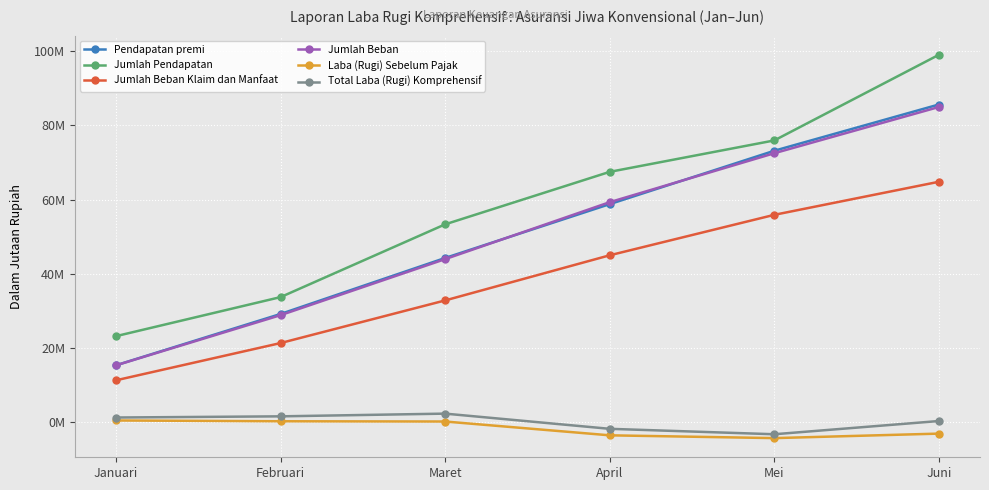

What is the total value across all series at Februari?

114937625.5